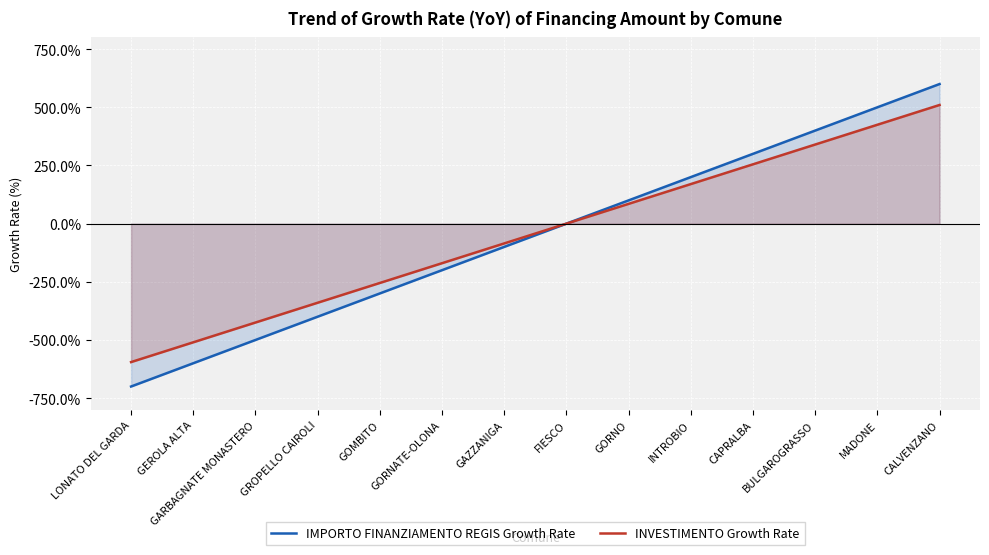

How many positive values does the IMPORTO FINANZIAMENTO REGIS Growth Rate series have?

6